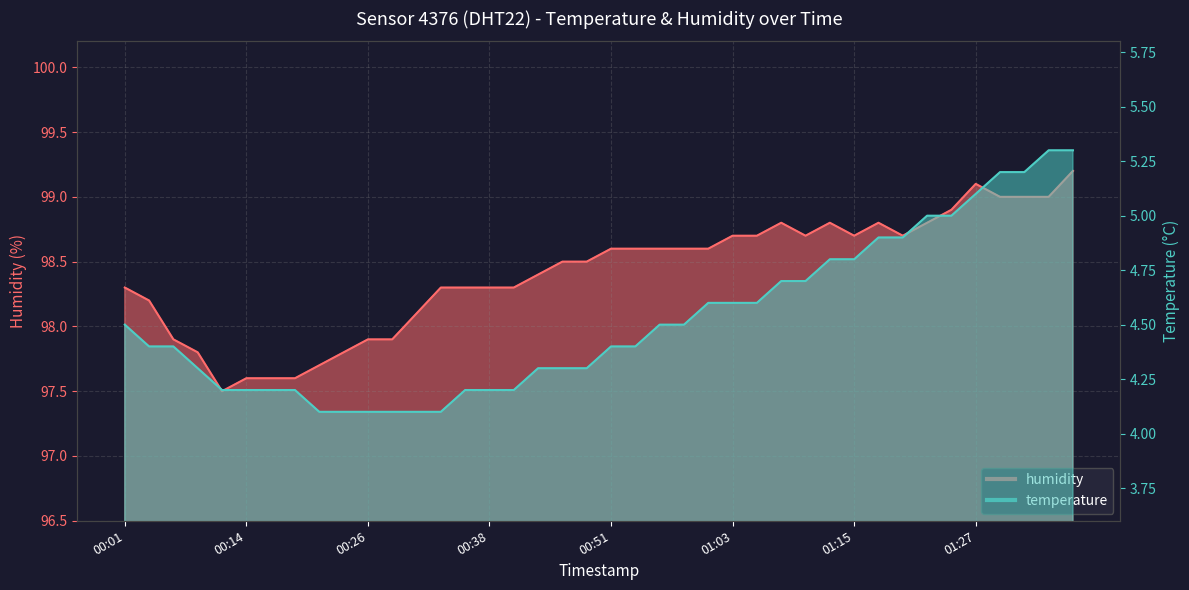

What is the greatest value displayed?

99.2